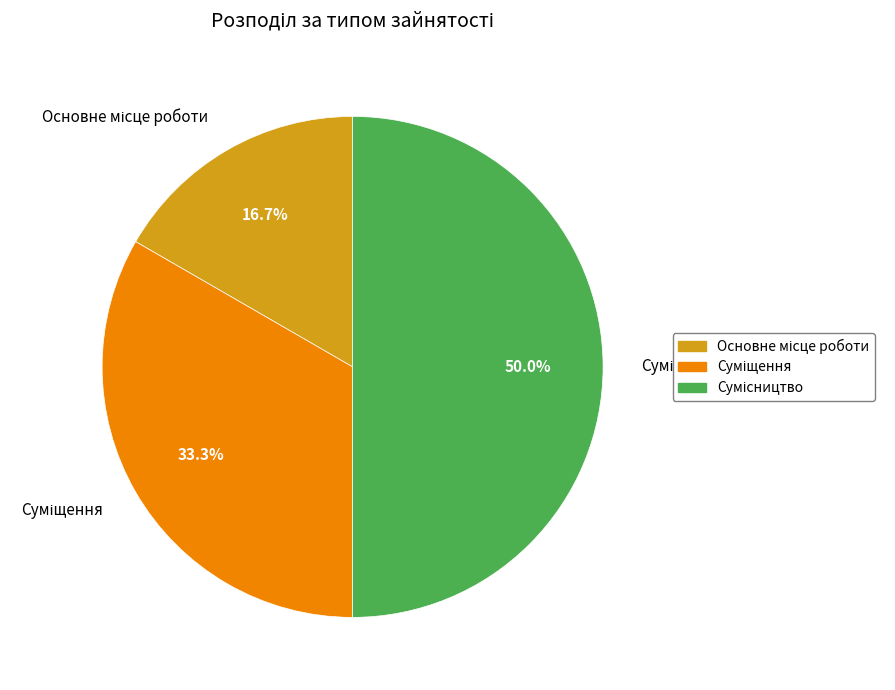

To the nearest percent, what is the average slice percentage?

33%